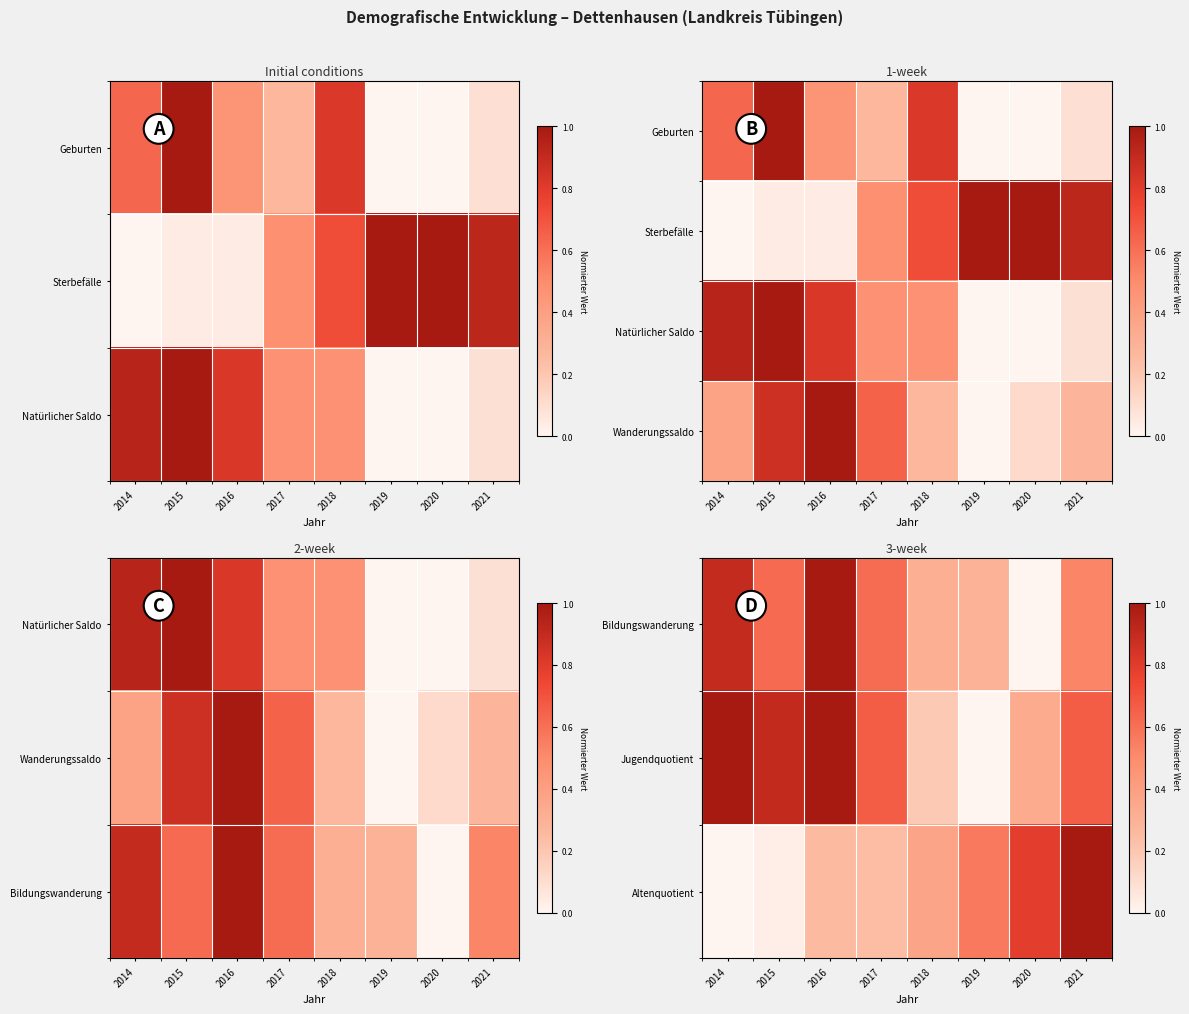

How many data points in Jugendquotient are above 0?

7